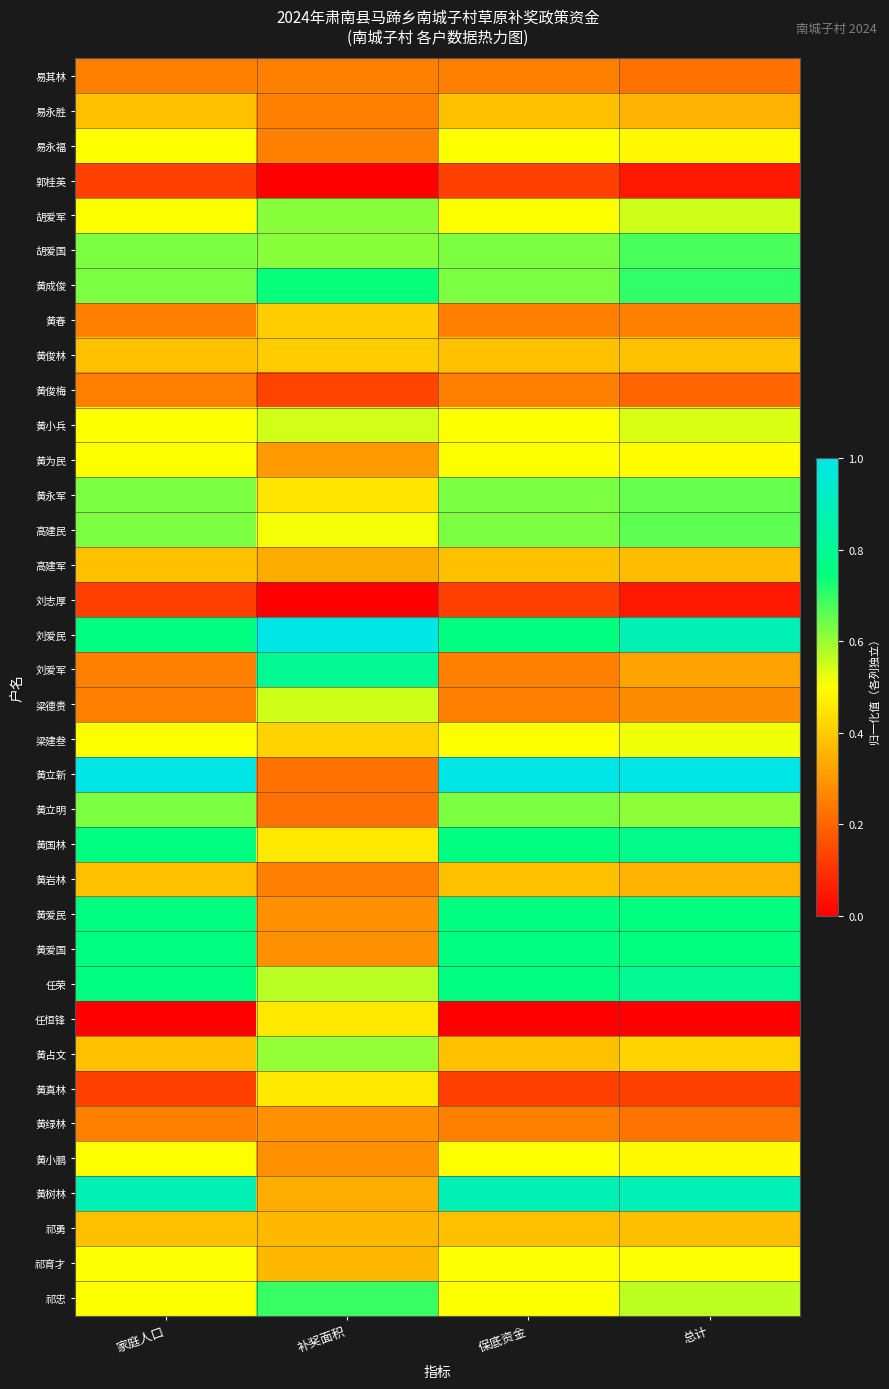

Which has a higher value, 家庭人口 or 总计?

家庭人口